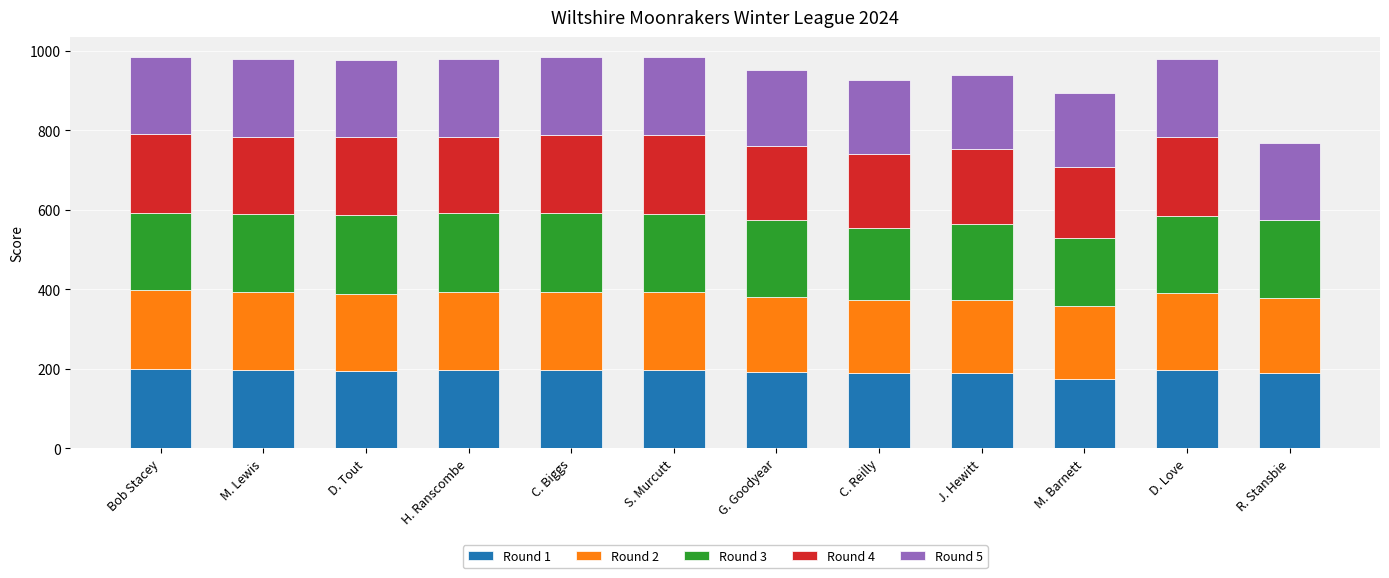

The Round 1 series shows 47 at C. Reilly. True or false?

False